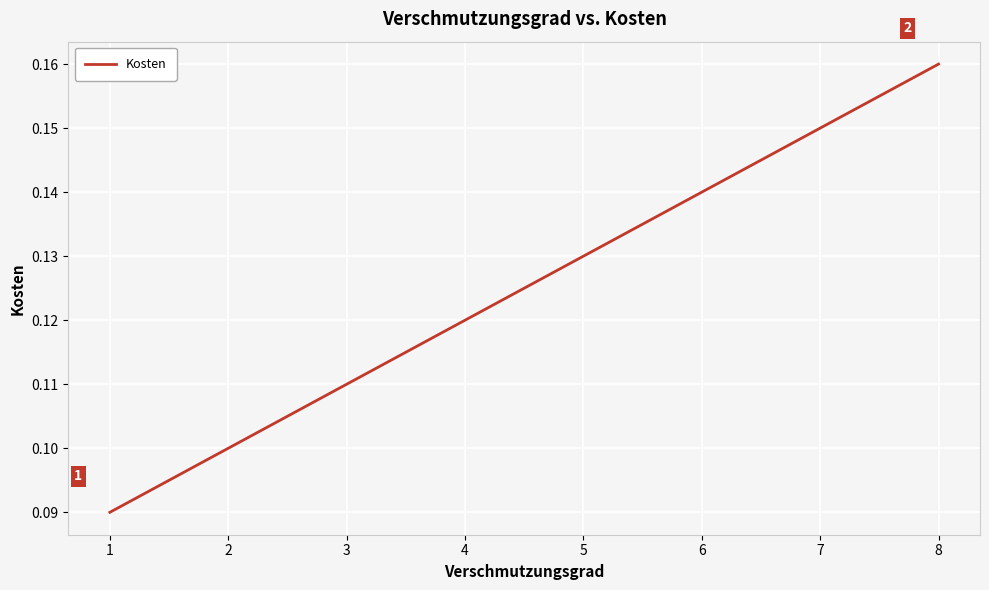

Which category has the highest value across all series?

8